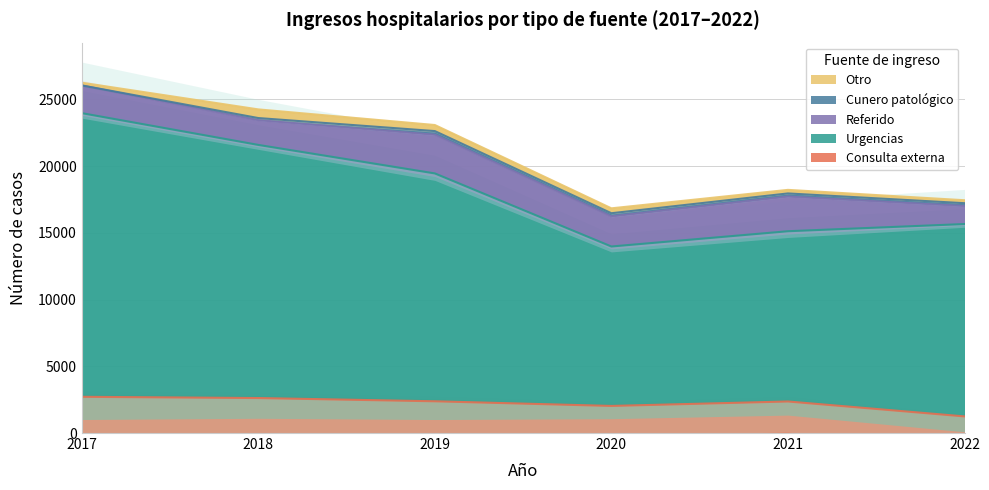

Where is Referido nearest to the value 2123?

2017